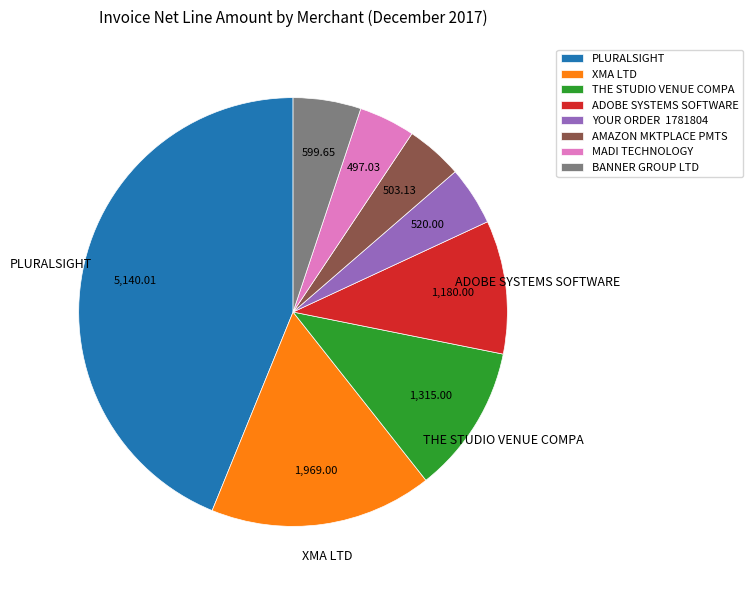

Which has a higher value, PLURALSIGHT or ADOBE SYSTEMS SOFTWARE?

PLURALSIGHT